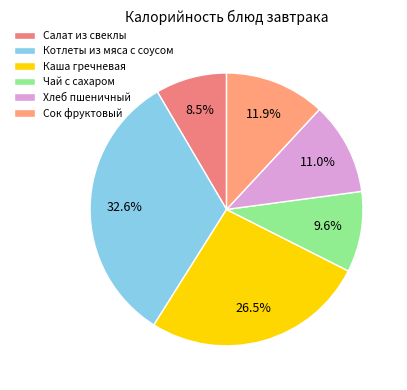

Which category has the biggest portion of the pie?

Котлеты из мяса с соусом